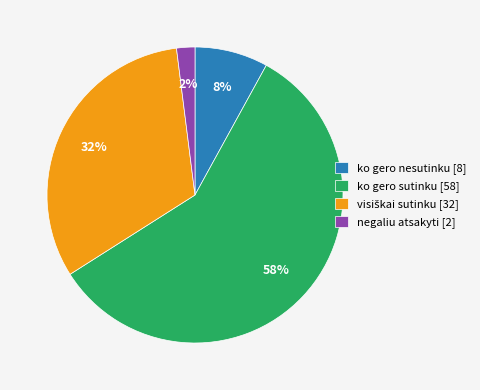

To the nearest percent, what is the difference between the largest and smallest slice percentages?

56%